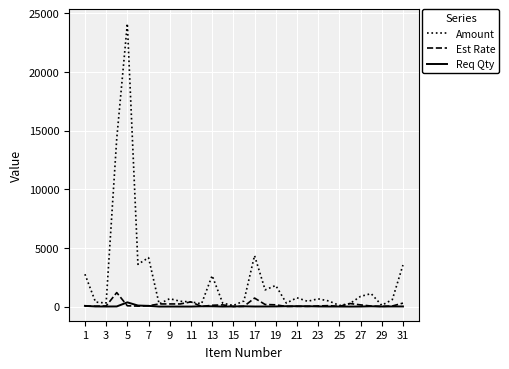

Which series has the largest range (max minus min)?

Amount